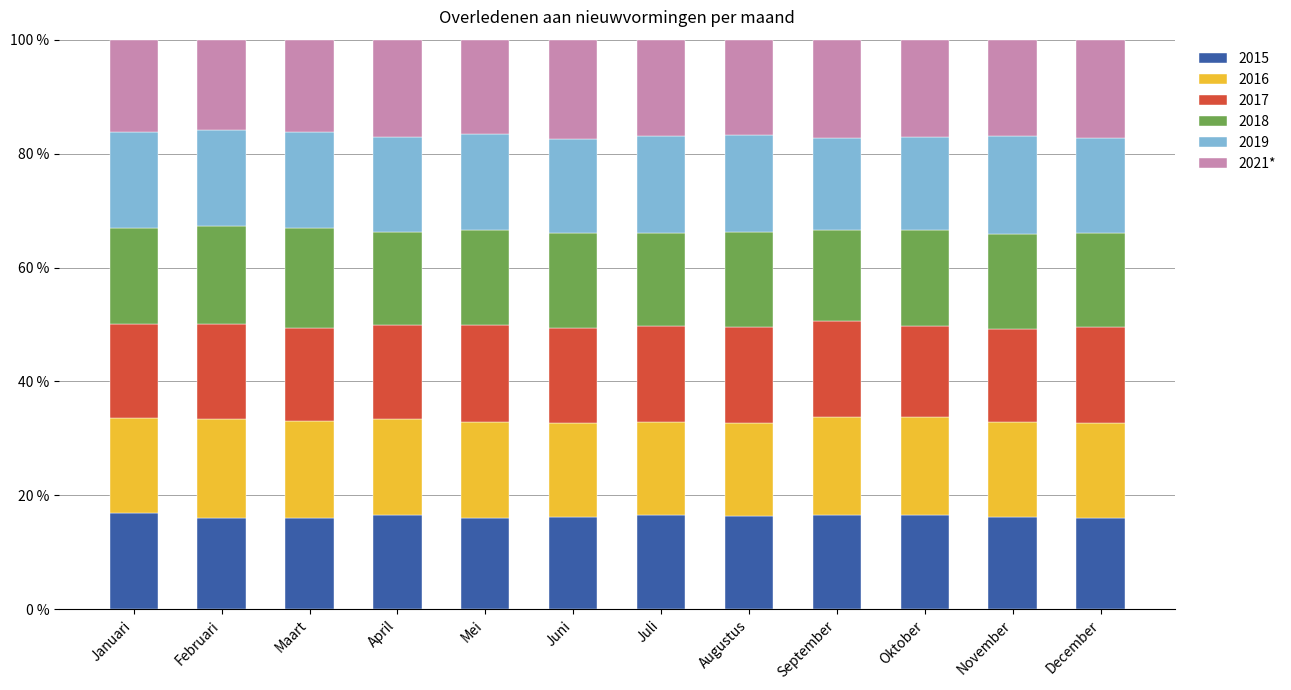

The value of 2015 at November is 24.1. True or false?

False